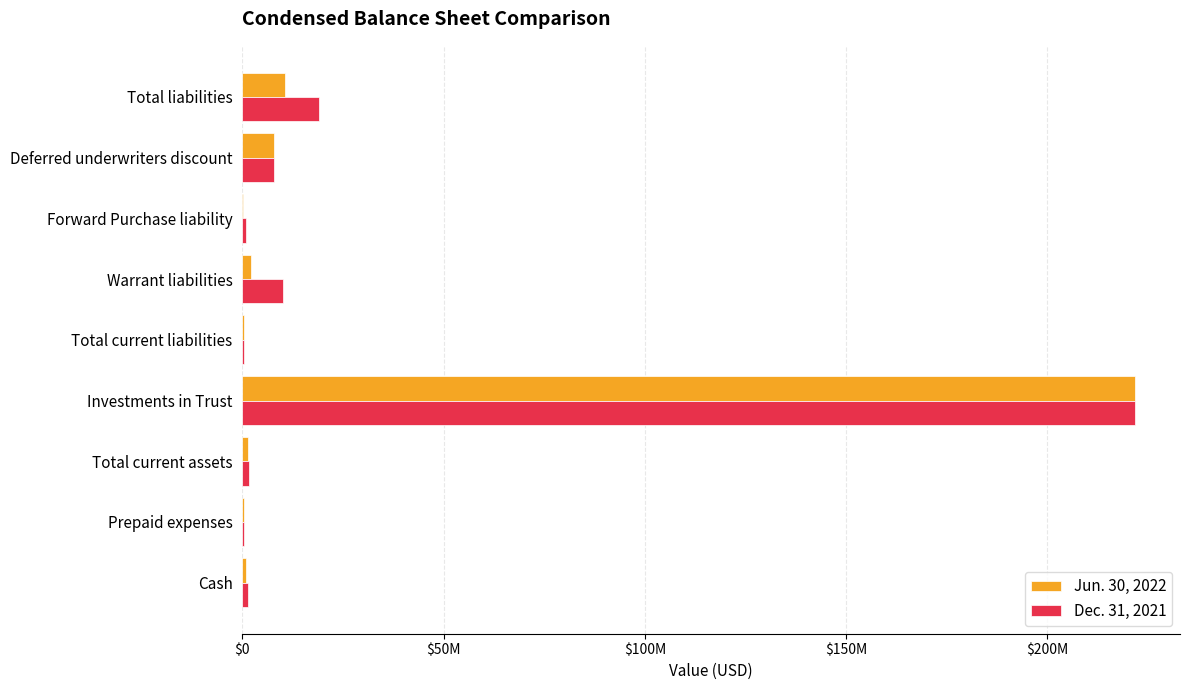

Which series has the largest range (max minus min)?

Jun. 30, 2022